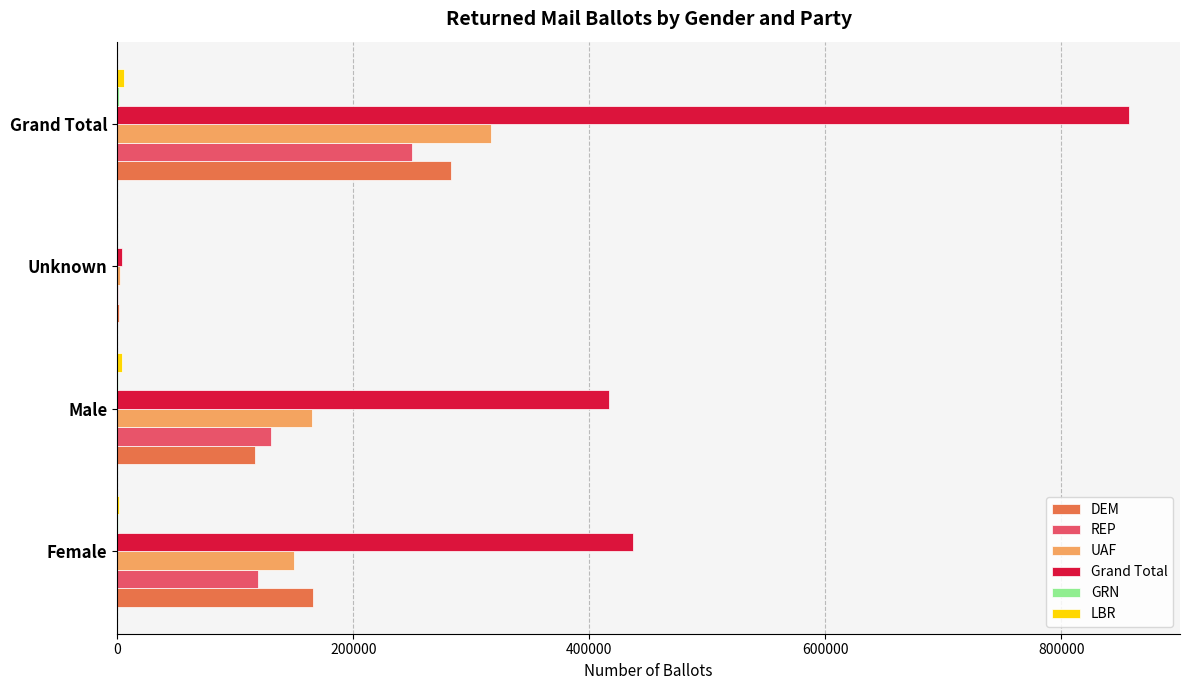

What is the sum of all UAF values?

632736